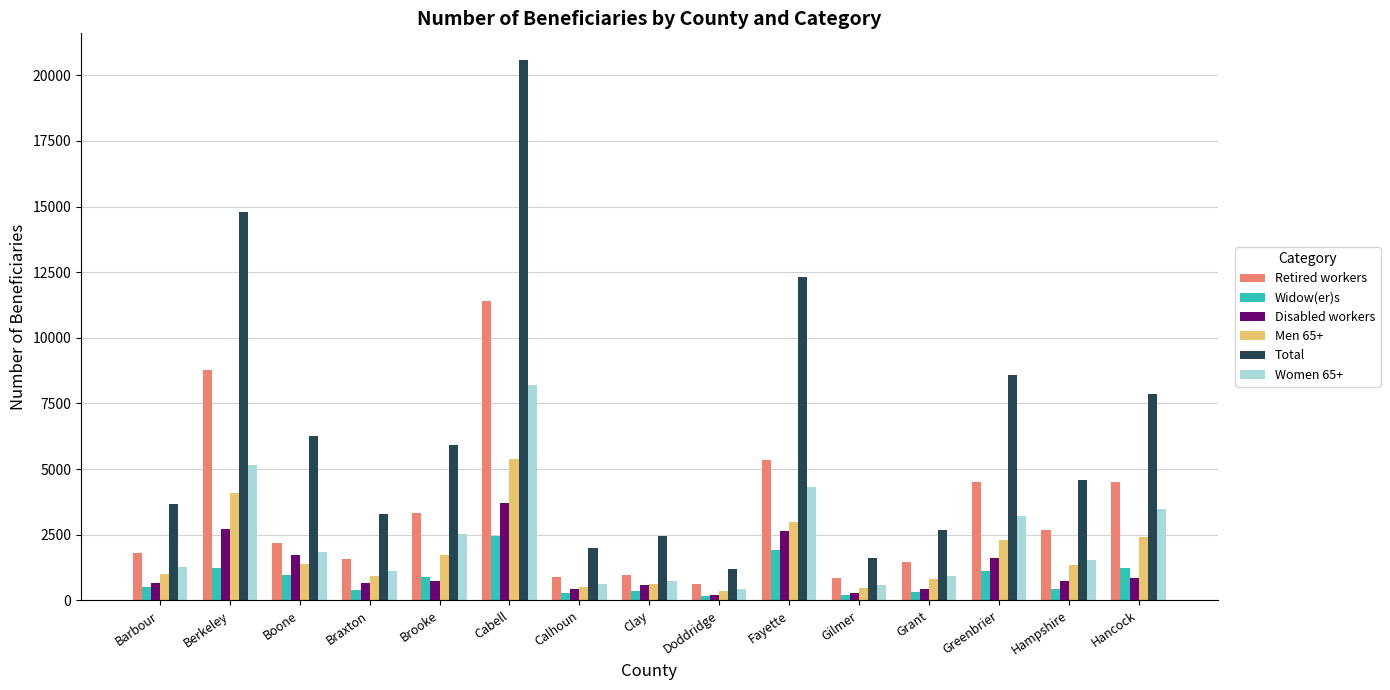

How many groups of bars are there?

15